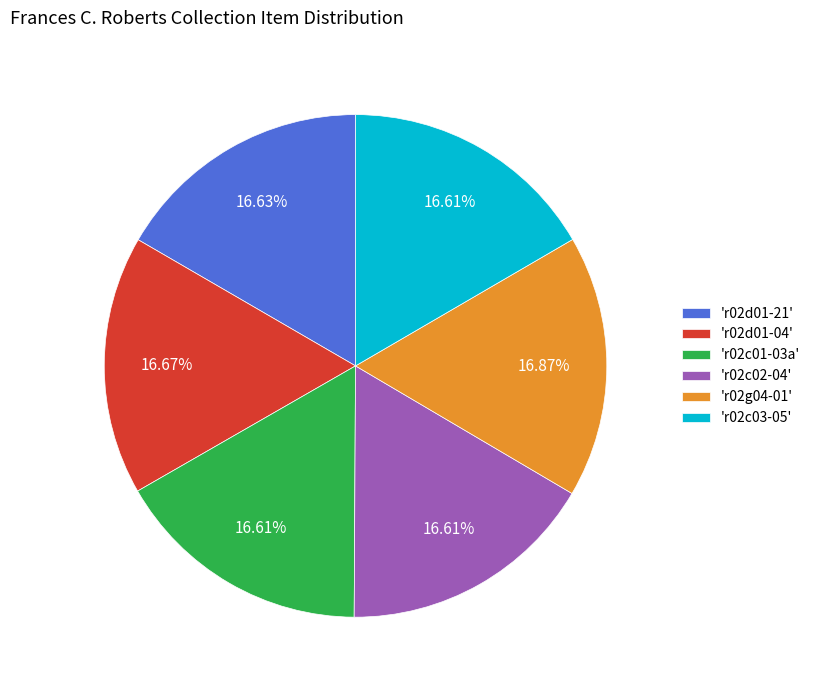

What is the ratio of the value at 'r02g04-01' to the value at 'r02c01-03a'?

1.0